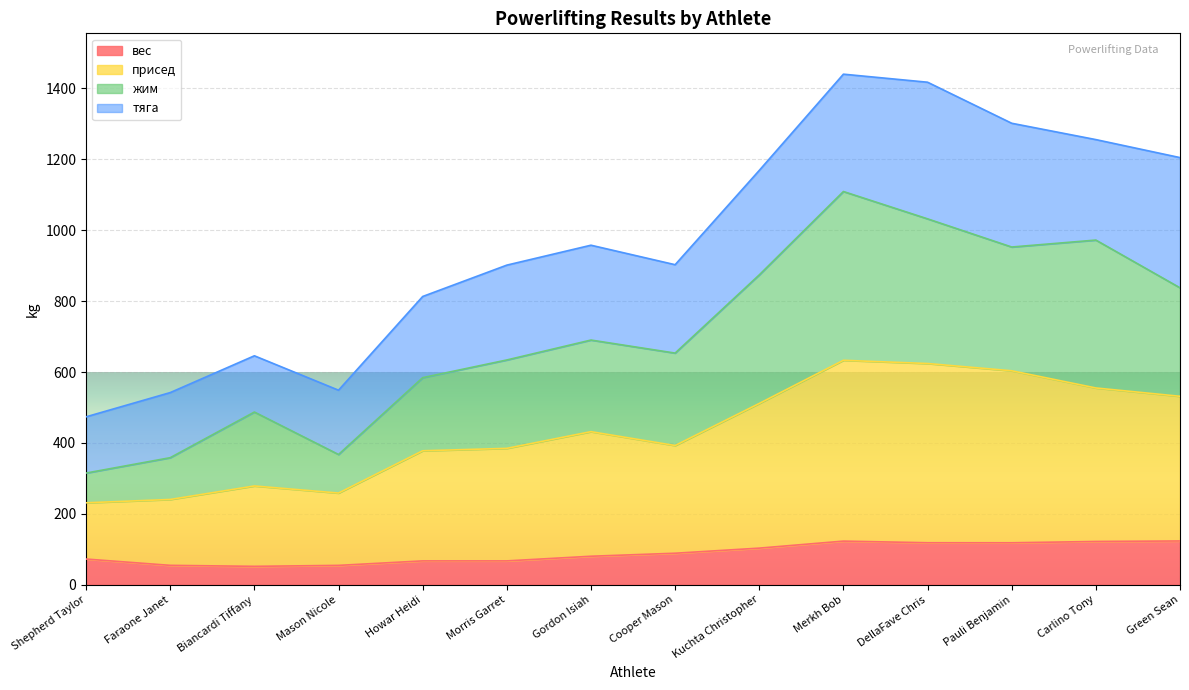

The вес series shows 135.8 at Gordon Isiah. True or false?

False